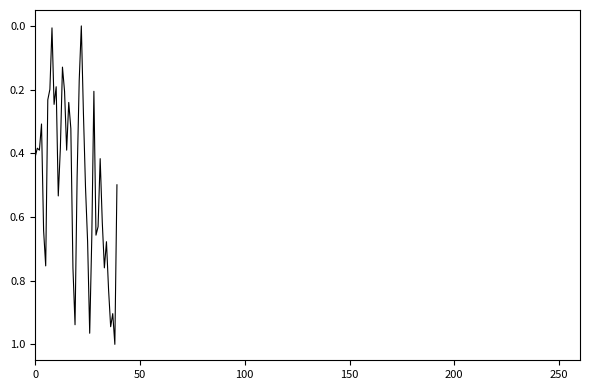

How many lines are shown in the chart?

1